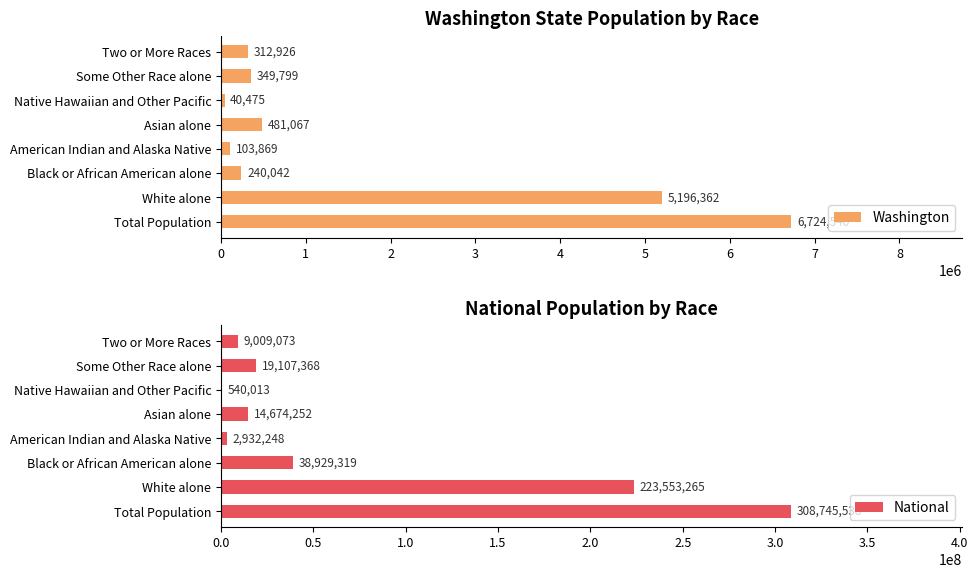

Which category has the highest value in the Washington series?

Total Population